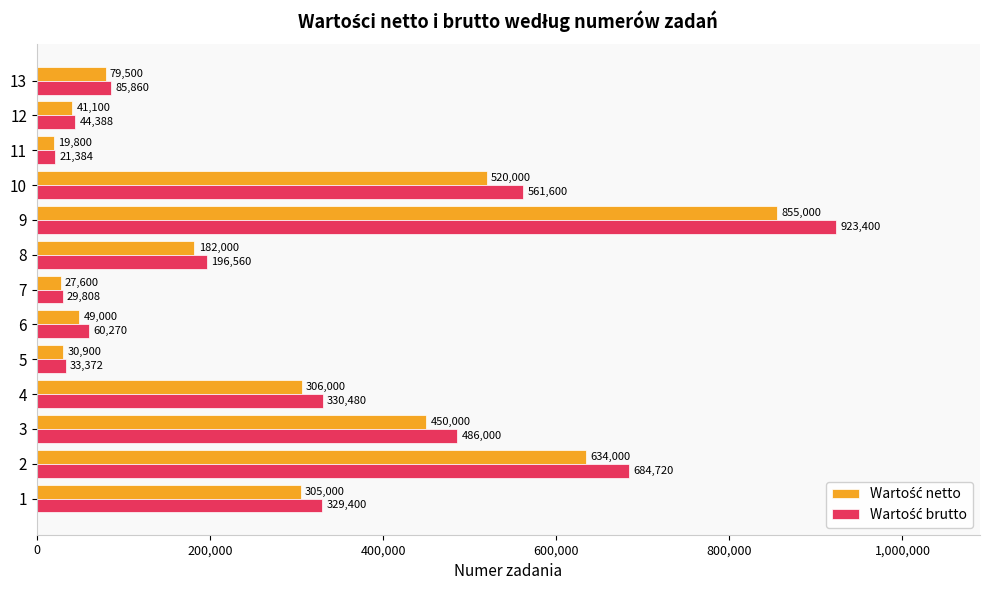

What is the difference between the highest and lowest values at 4?

24480